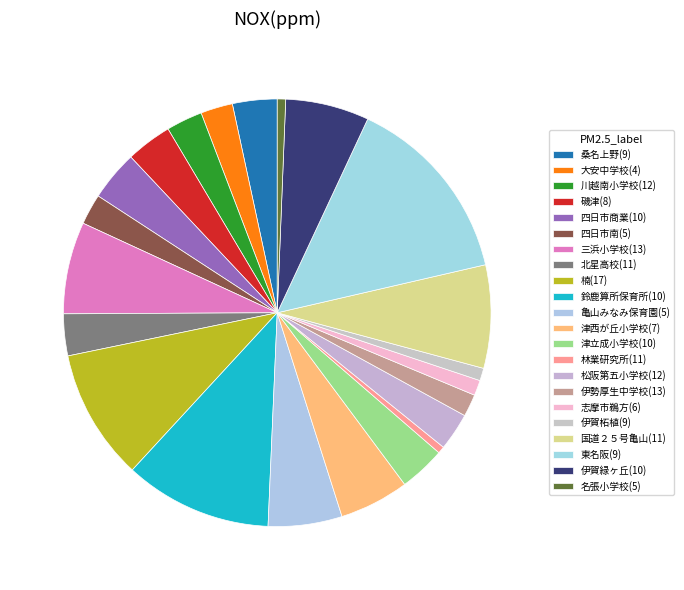

How many segments does this pie chart have?

22